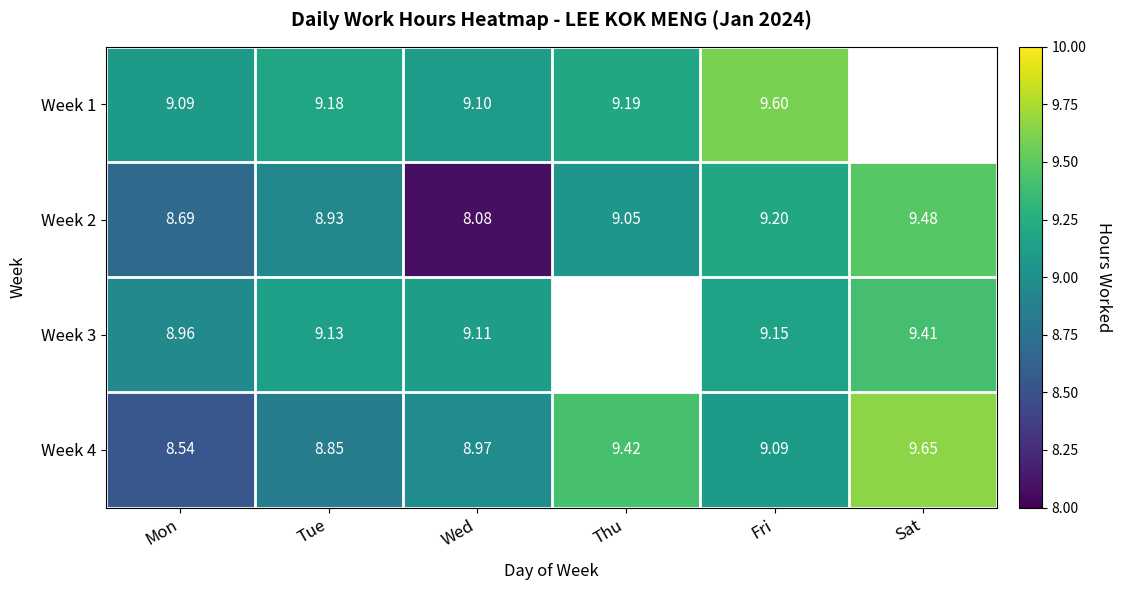

Is the value of Week 1 at Thu greater than the value of Week 2 at Thu?

Yes